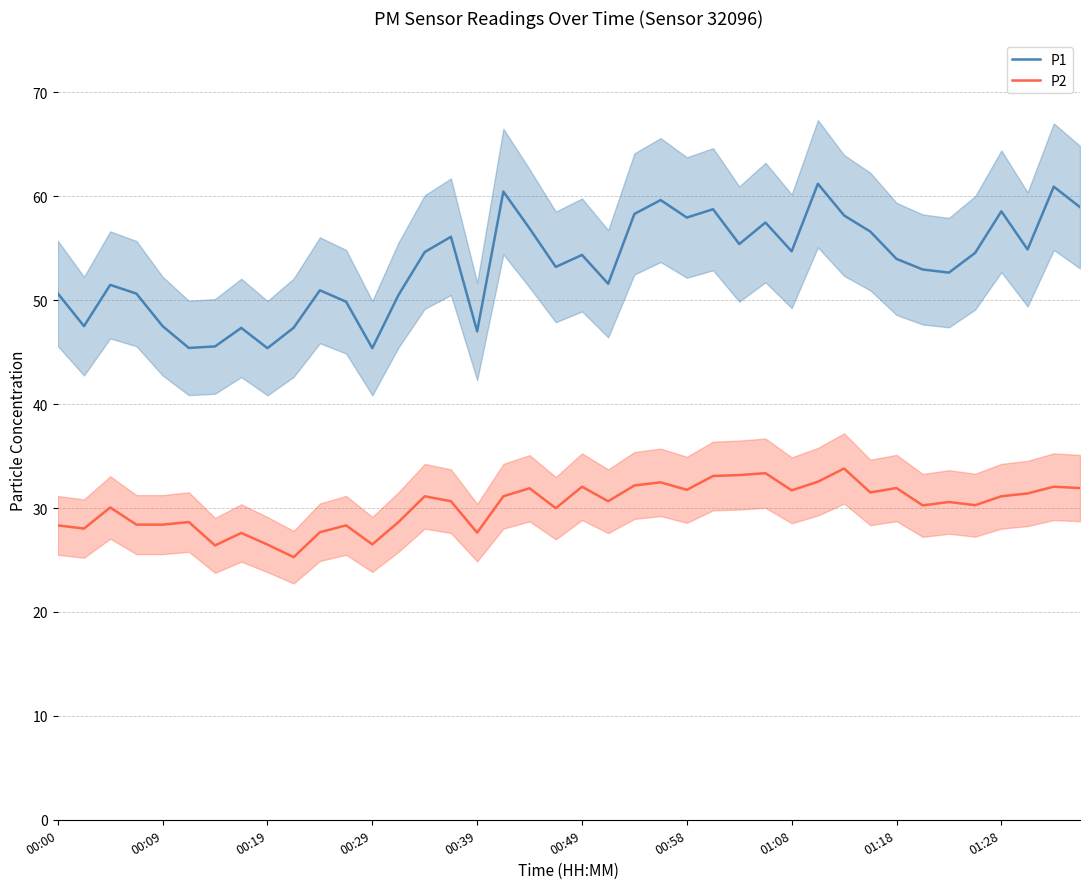

True or false: P2 and P1 cross at least once.

False